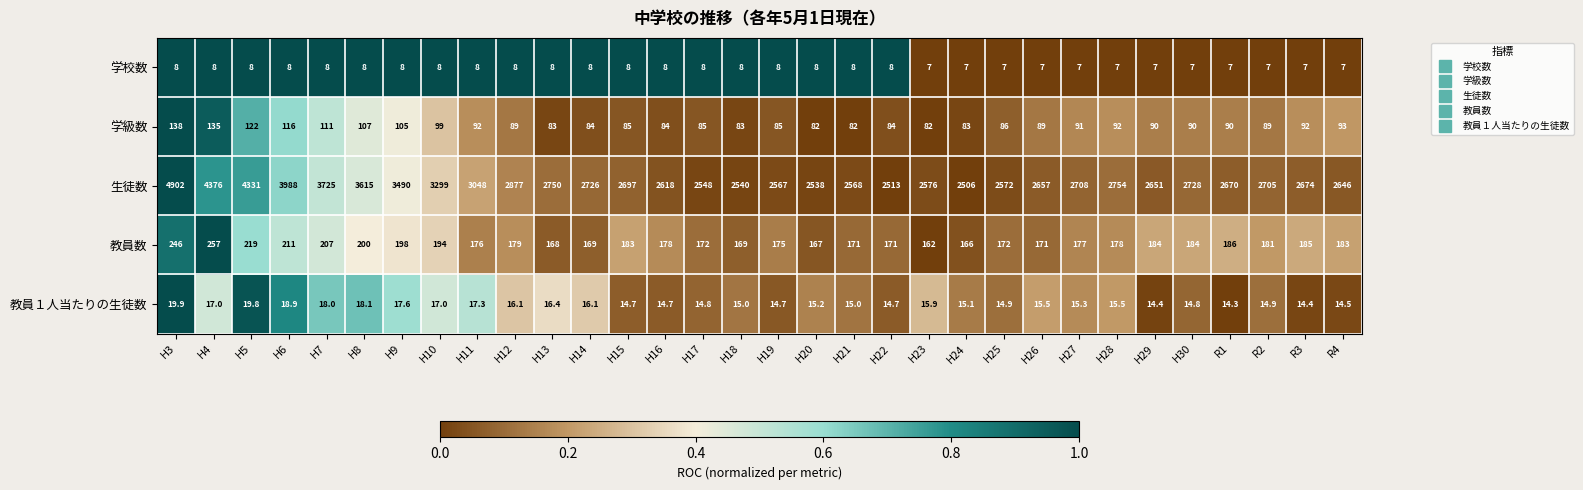

At which category is the sum across all series the highest?

H3